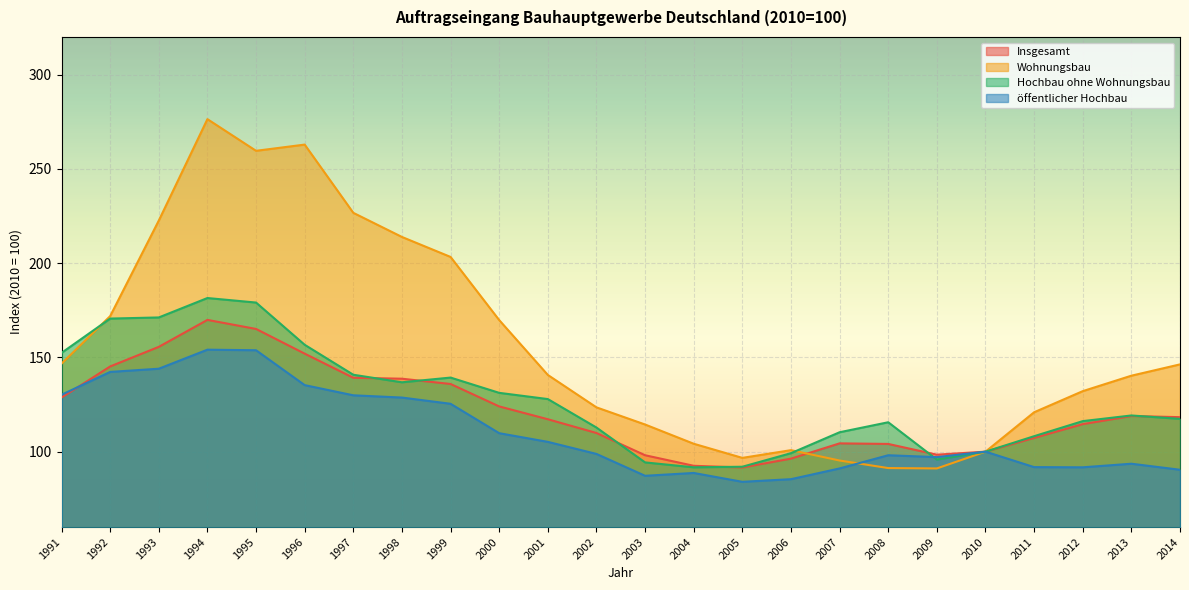

Between which two adjacent categories do Wohnungsbau and Insgesamt first intersect?

2006 and 2007